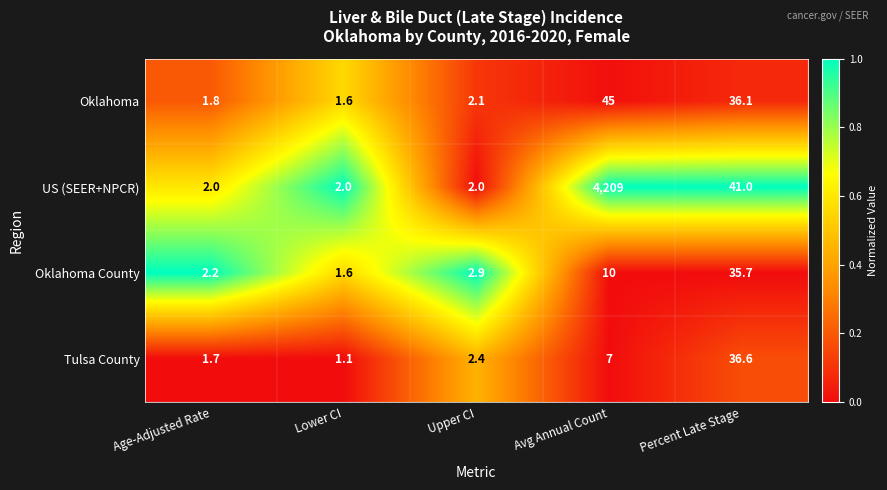

The value of US (SEER+NPCR) at Age-Adjusted Rate is 2.0. True or false?

True